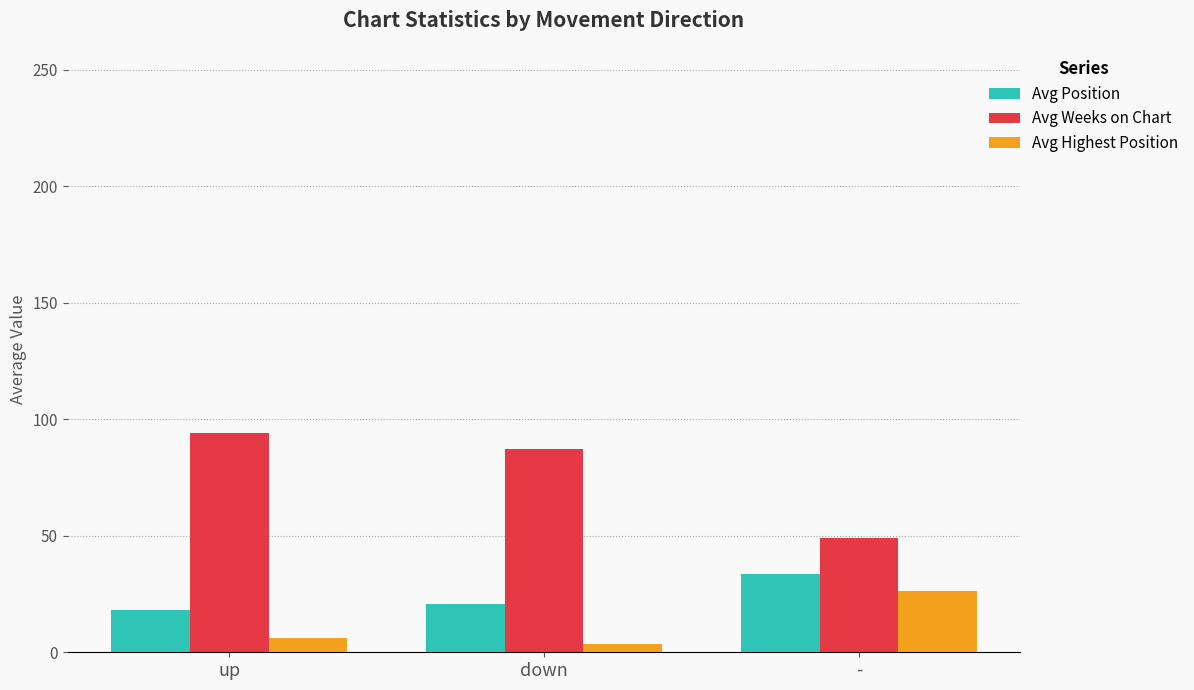

Which series changed the most between down and -?

Avg Weeks on Chart